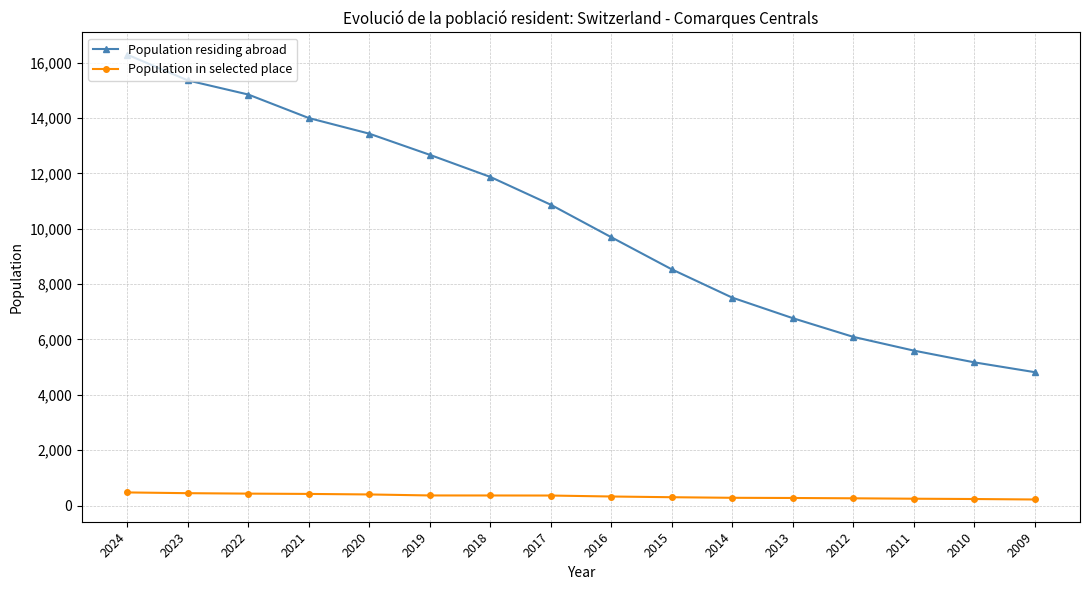

What is the value of the Population in selected place point at the 8th from the left?

361